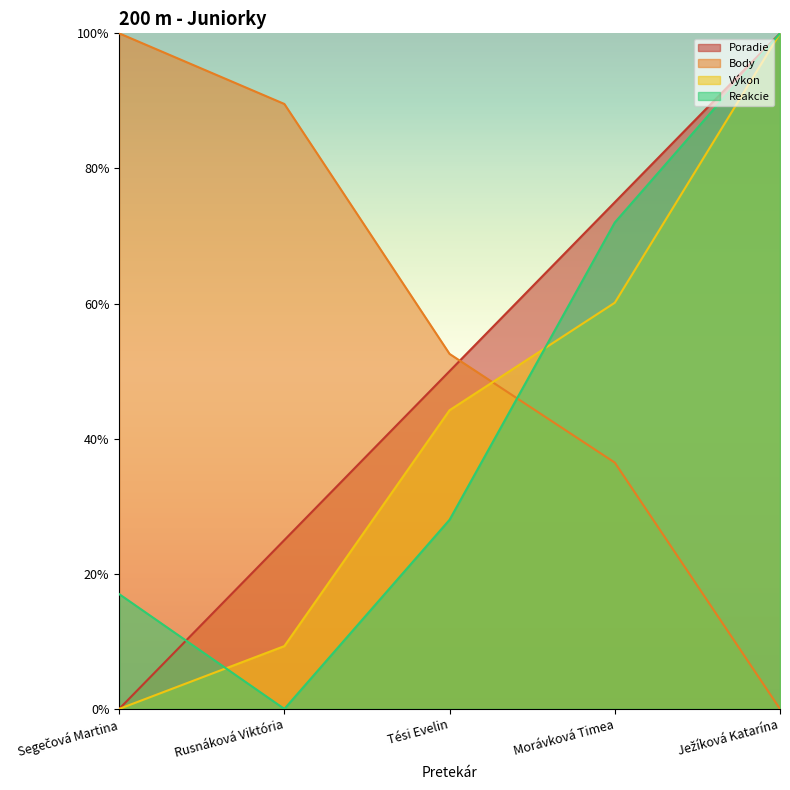

At which category is the sum across all series the highest?

Ježíková Katarína